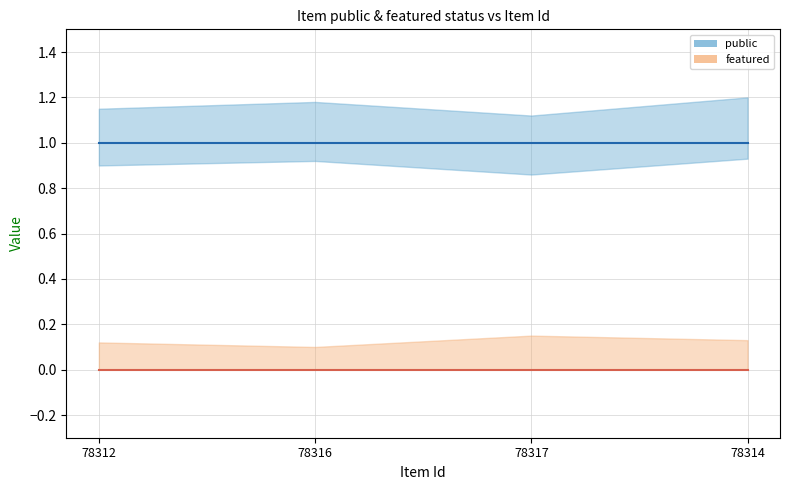

Which has a higher value, 78317 or 78312?

78317